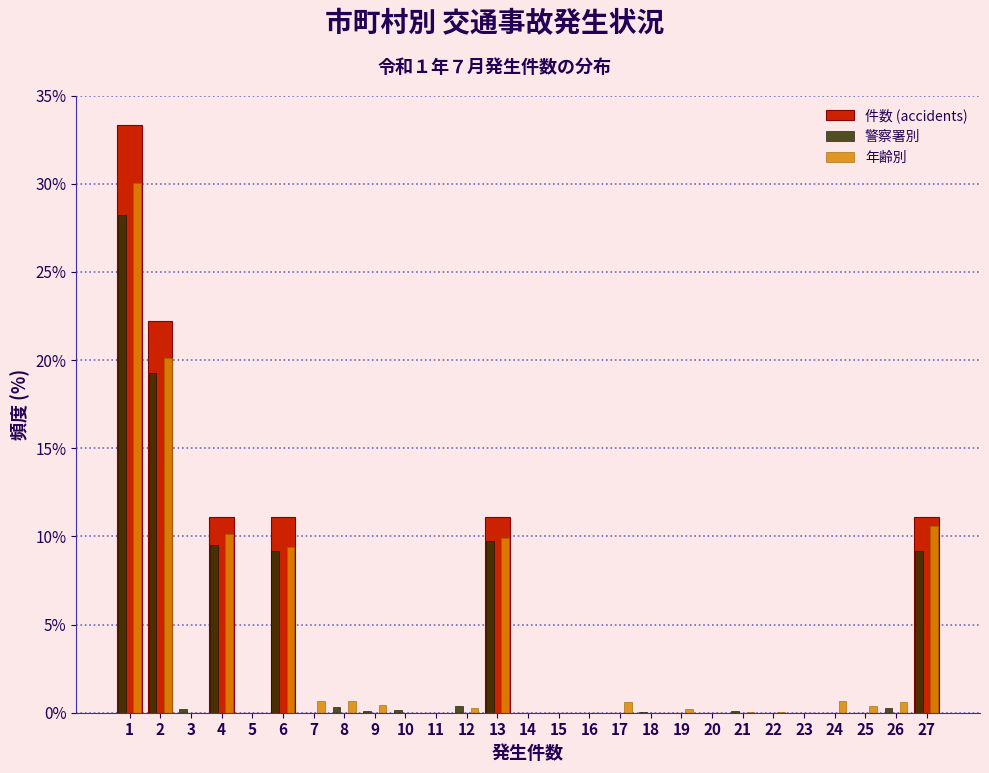

What is the height of the 警察署別 bar covering 3.5 to 4.5 on the x-axis? The values are not printed on the chart, so give them approximately, as read against the axis.

9.5